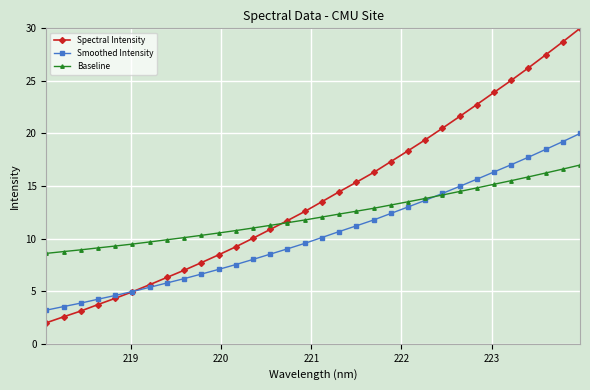

Rank the series by their maximum value, from highest to lowest.

Spectral Intensity, Smoothed Intensity, Baseline